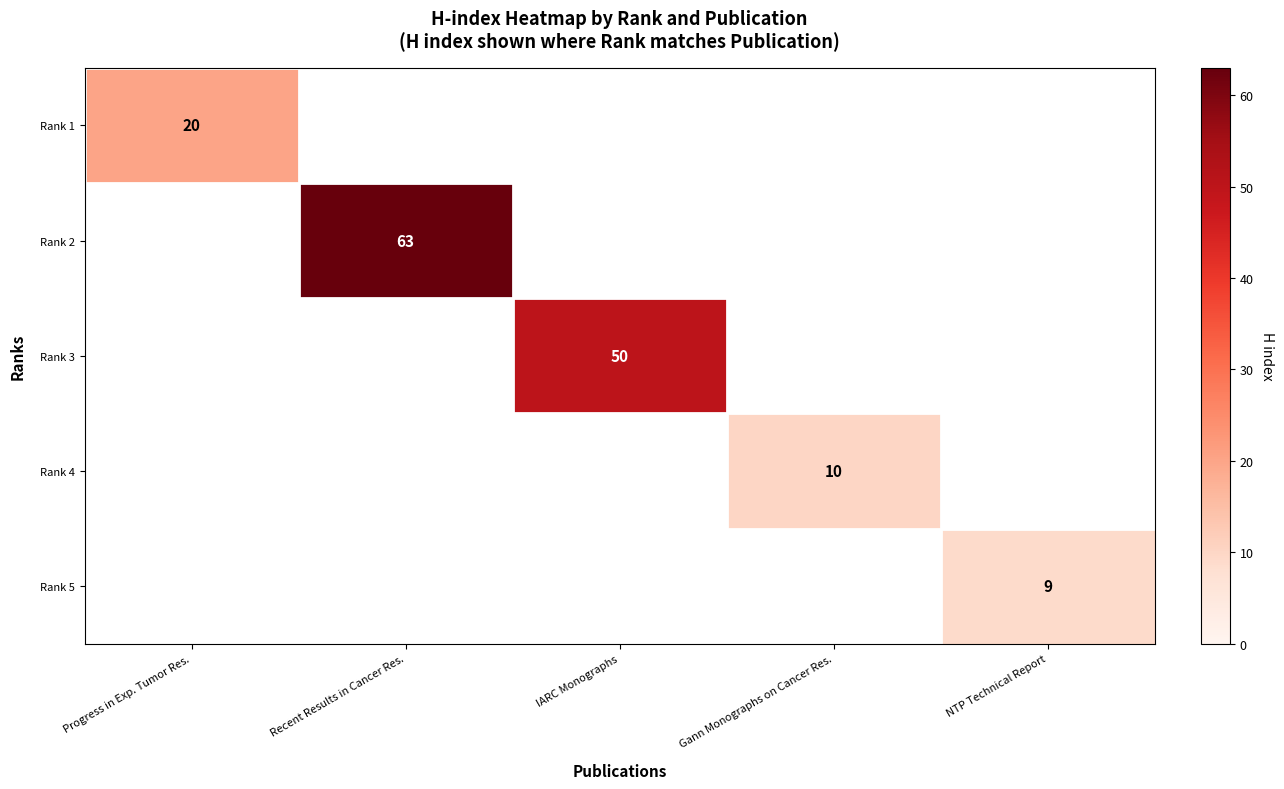

True or false: Rank 2 has a value of 63 at Recent Results in Cancer Res..

True